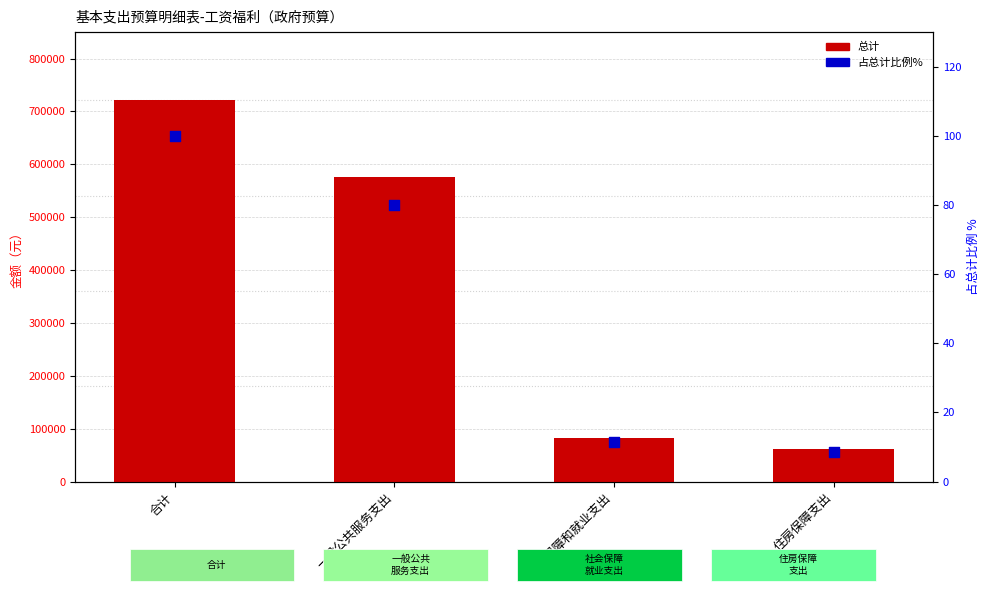

What is the total value across all series at 住房保障支出?

61882.0